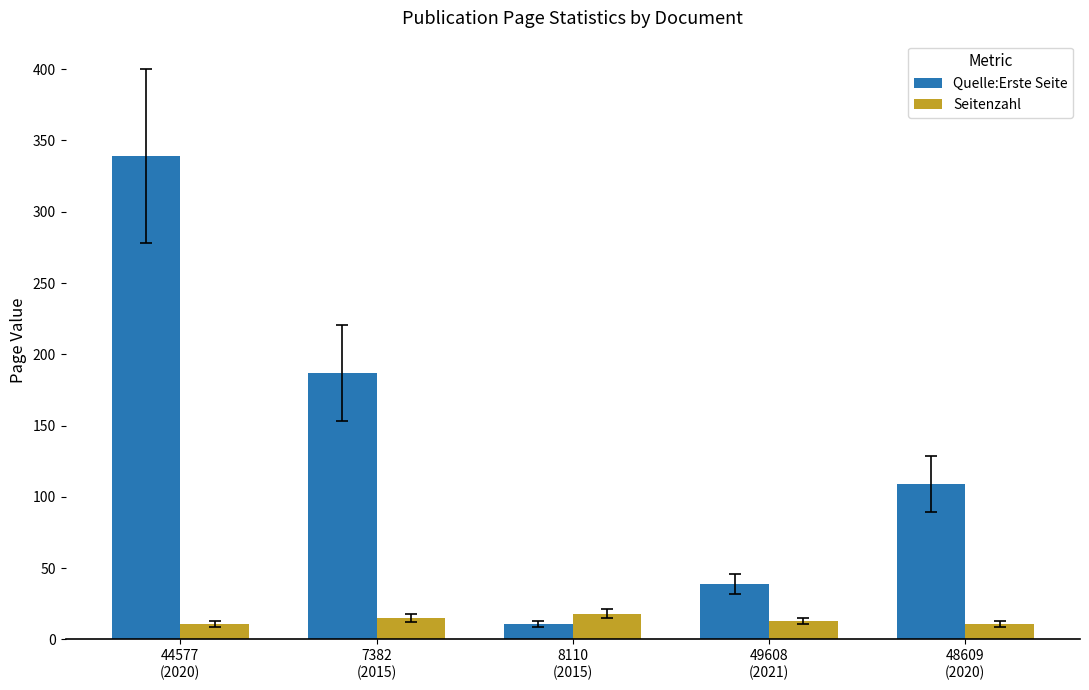

What is the minimum value for Quelle:Erste Seite?

11